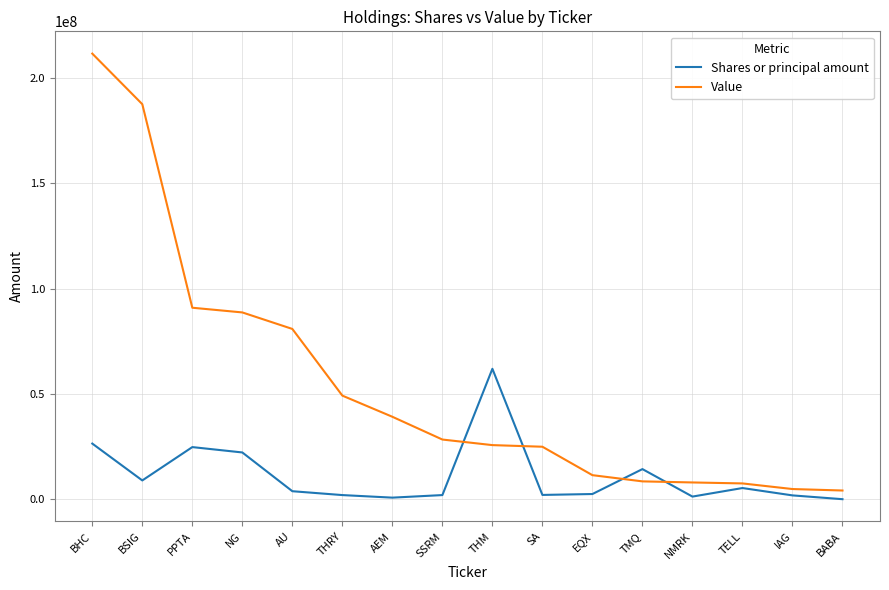

At which label is Value closest to 107839890?

PPTA